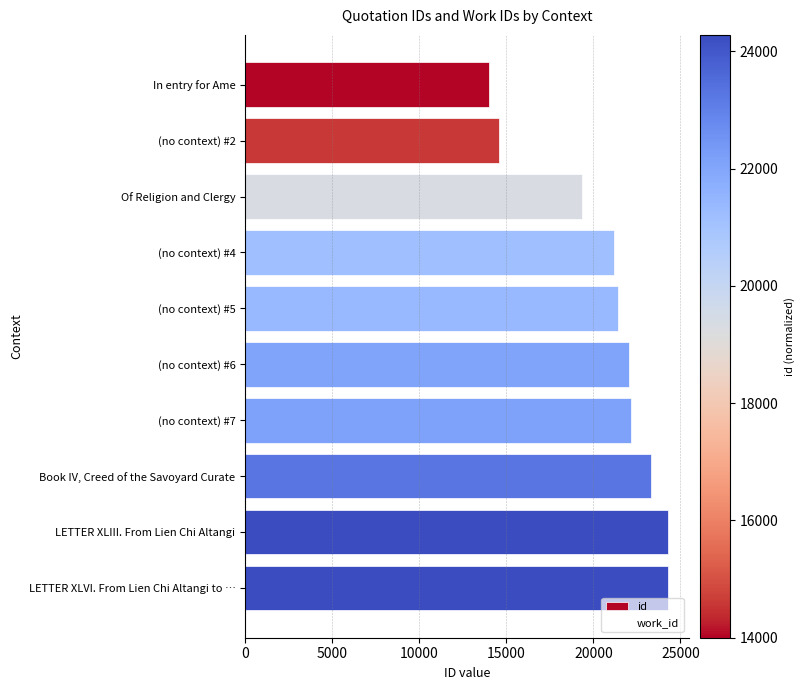

Which category has the lowest value across all series?

In entry for Ame